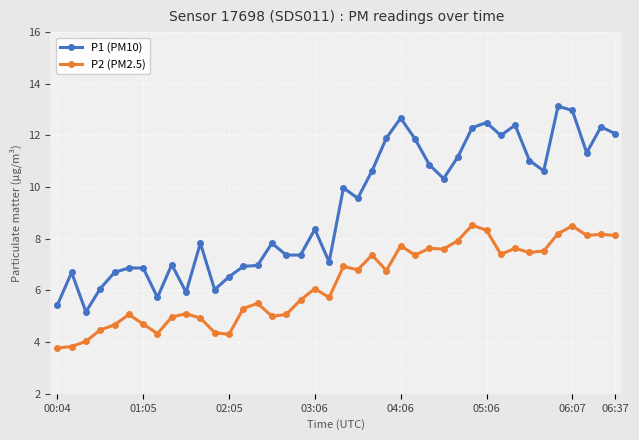

List the series in order of their peak value, highest first.

P1 (PM10), P2 (PM2.5)